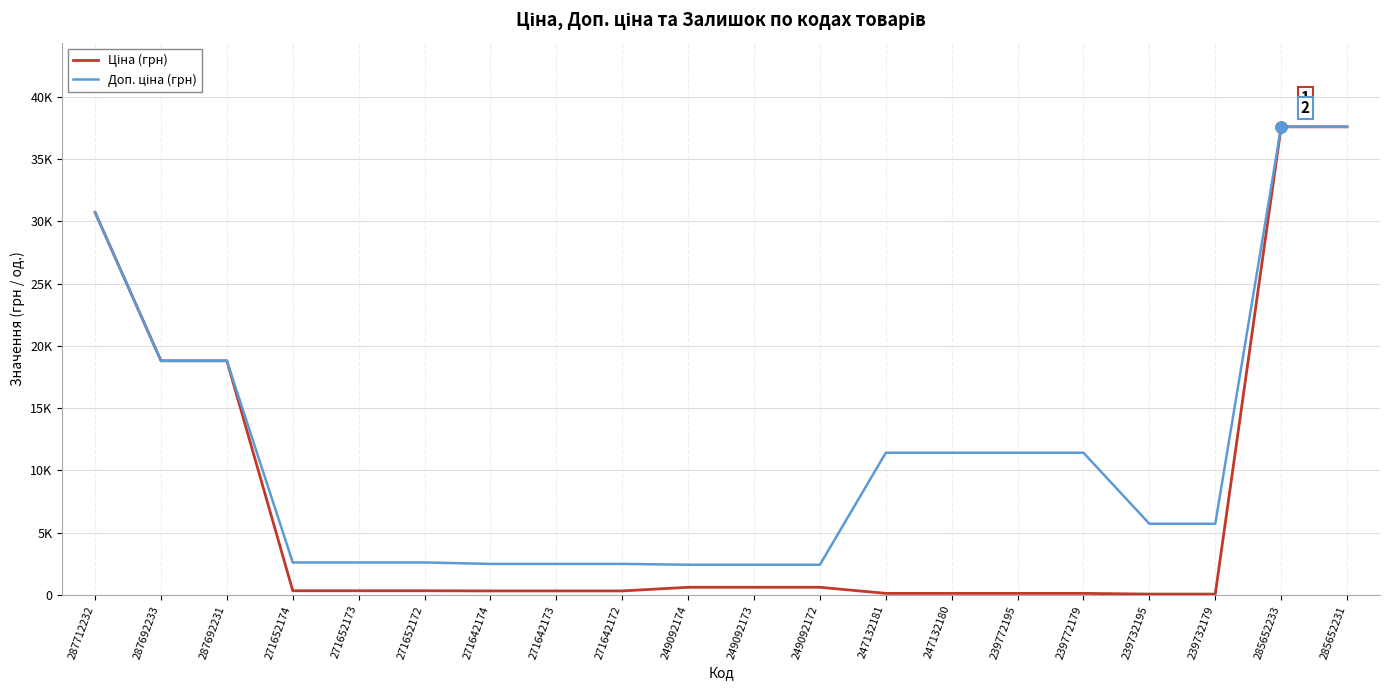

True or false: Доп. ціна (грн) and Ціна (грн) intersect in this chart.

False